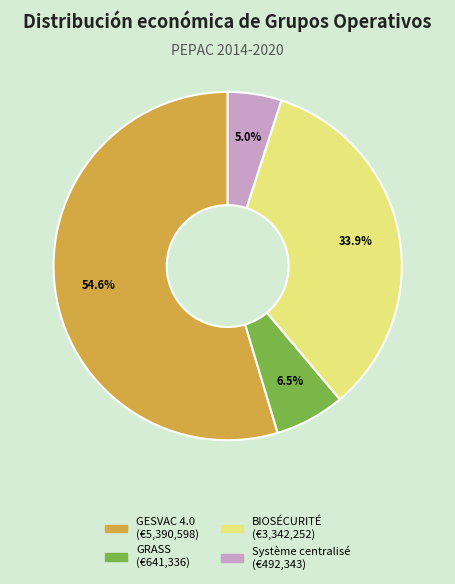

Which slice is the largest?

GESVAC 4.0